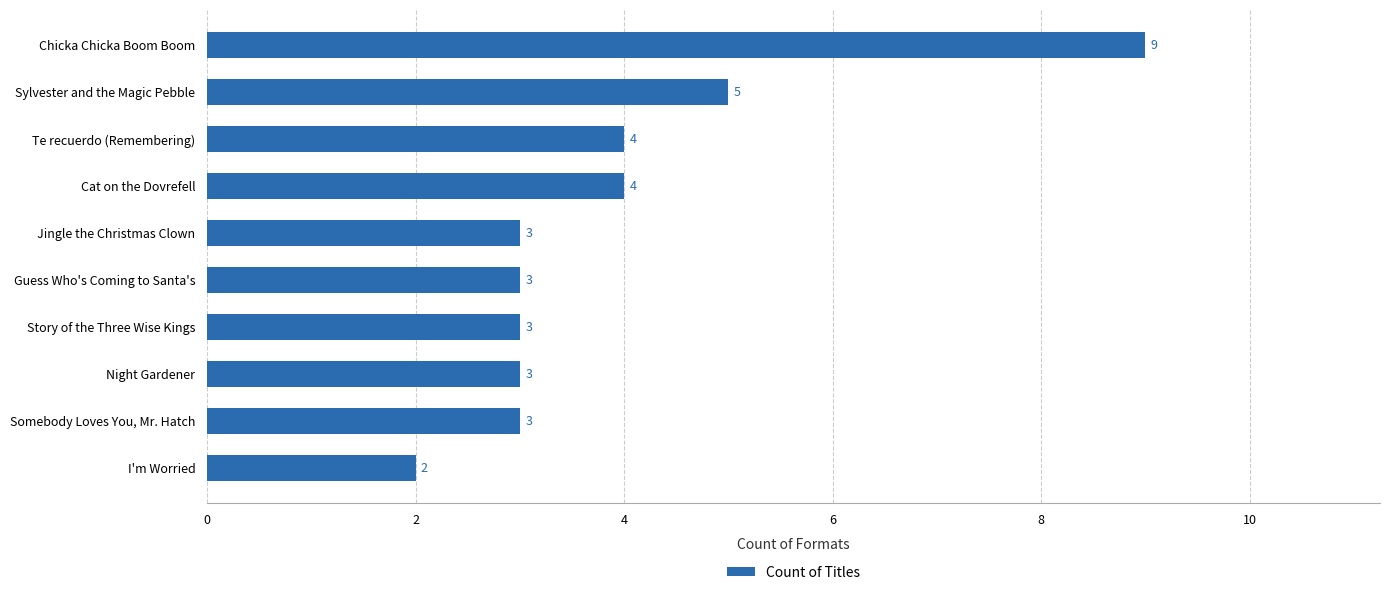

Does the chart contain any negative values?

No